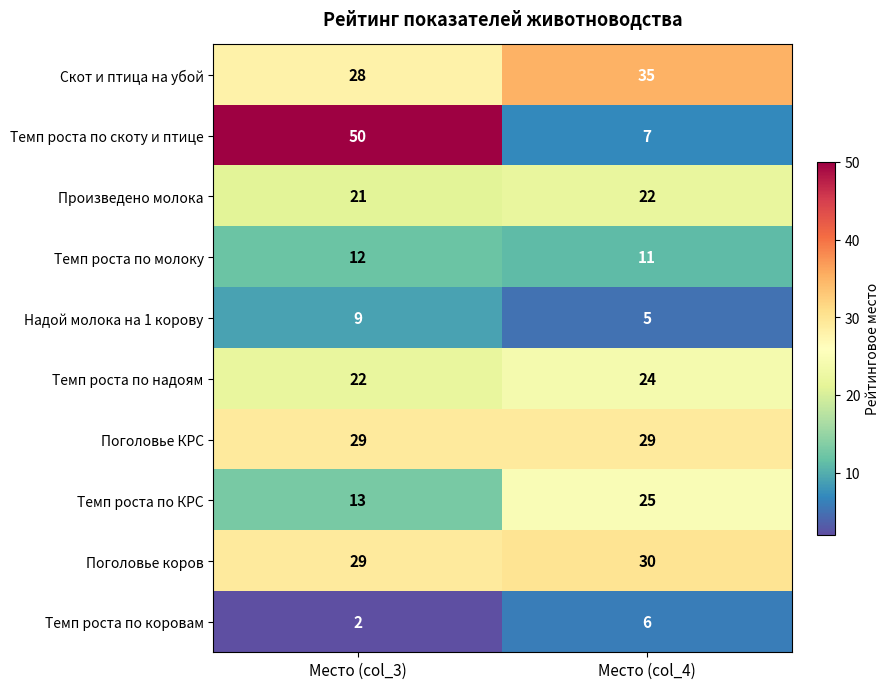

At which category does the chart reach its minimum across all series?

Место (col_3)